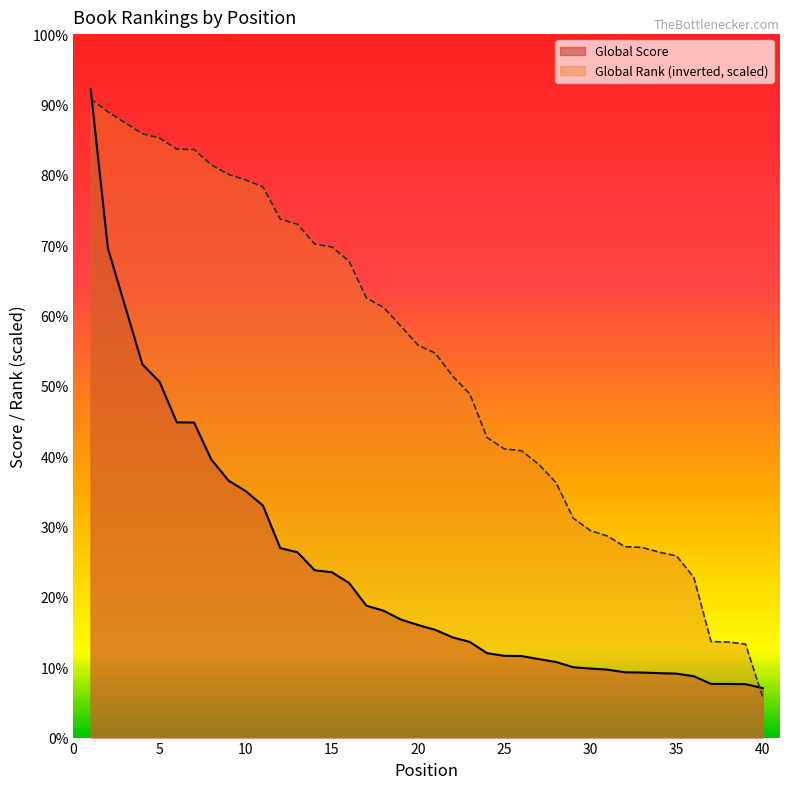

Rank the series at 5 from lowest to highest value.

Global Score, Global Rank (inverted, scaled)